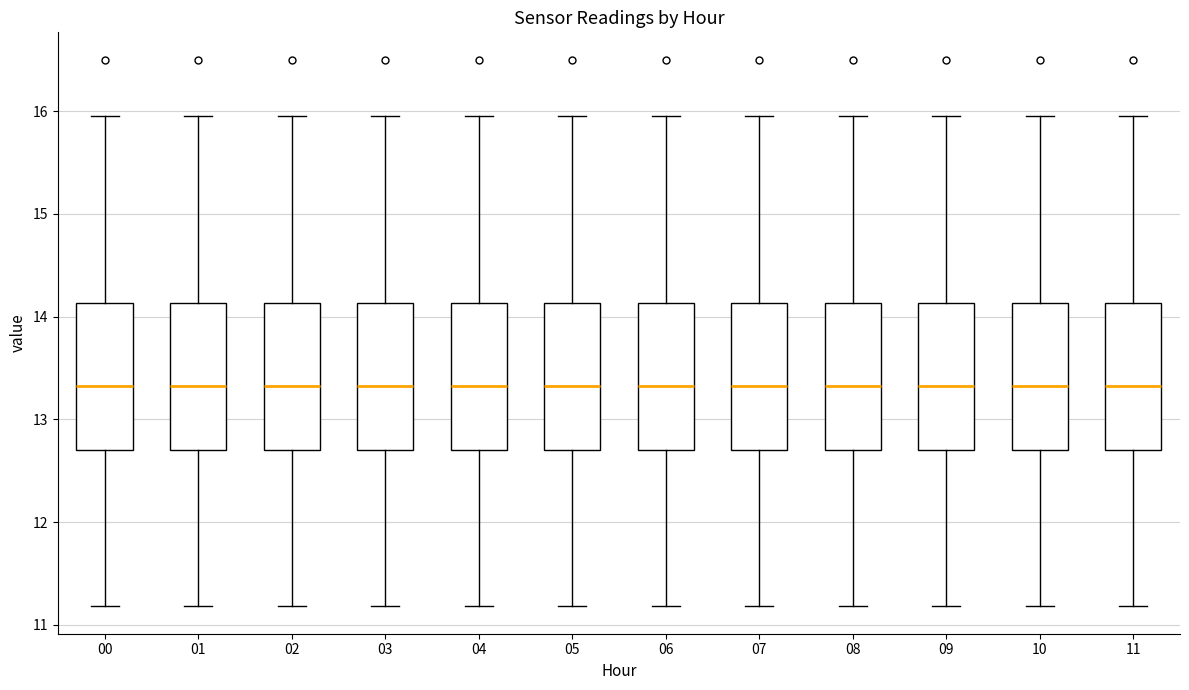

Where is the upper edge of the box at x = 10 on the y-axis? The values are not printed on the chart, so give them approximately, as read against the axis.

14.1